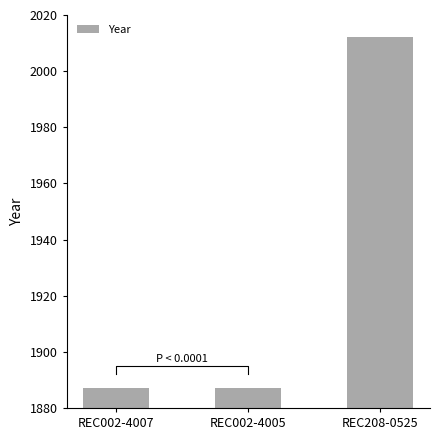

True or false: the data shows 1887 at REC002-4005.

True